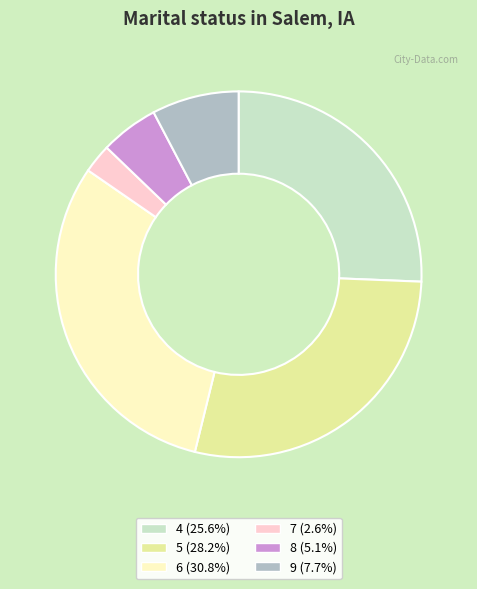

How many segments does this pie chart have?

6